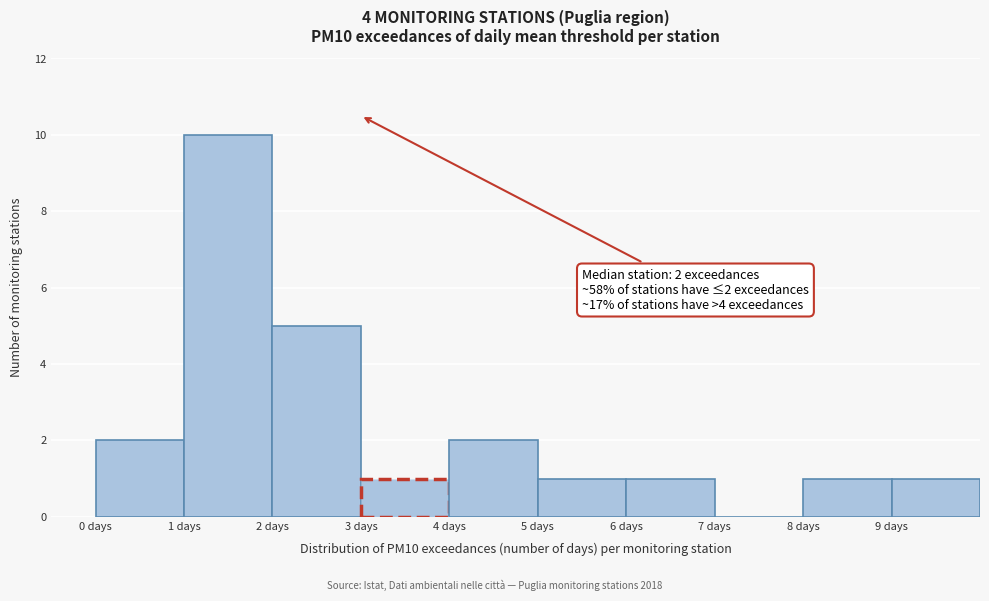

Over which range of the x-axis is the bar tallest?

1 to 2